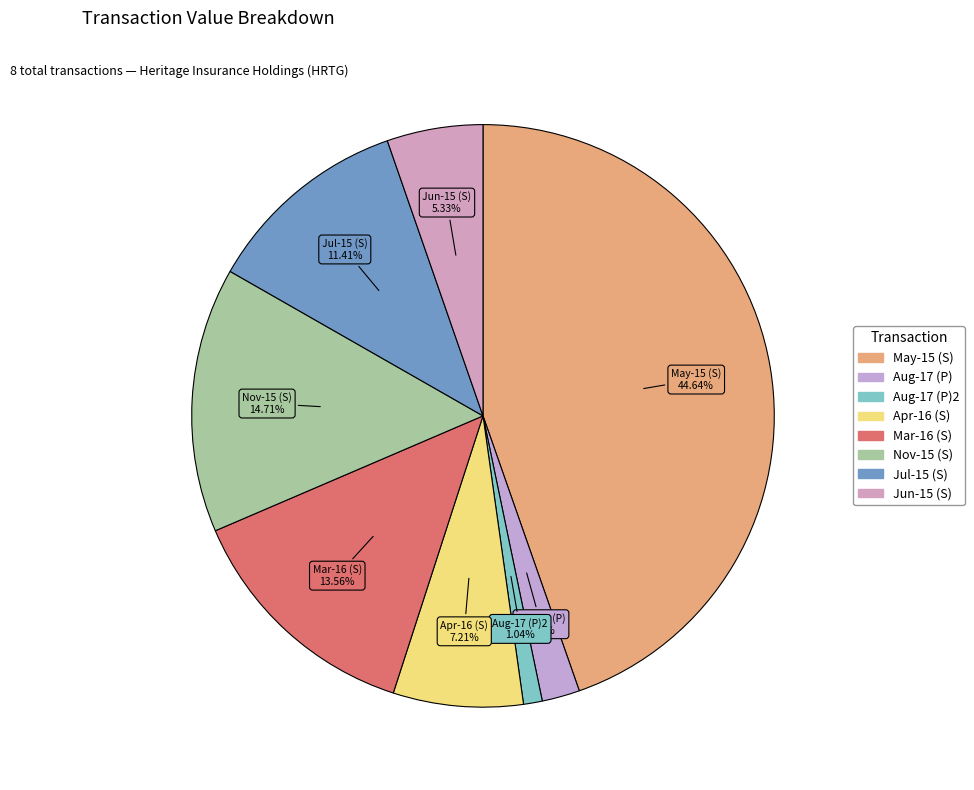

How many segments does this pie chart have?

8